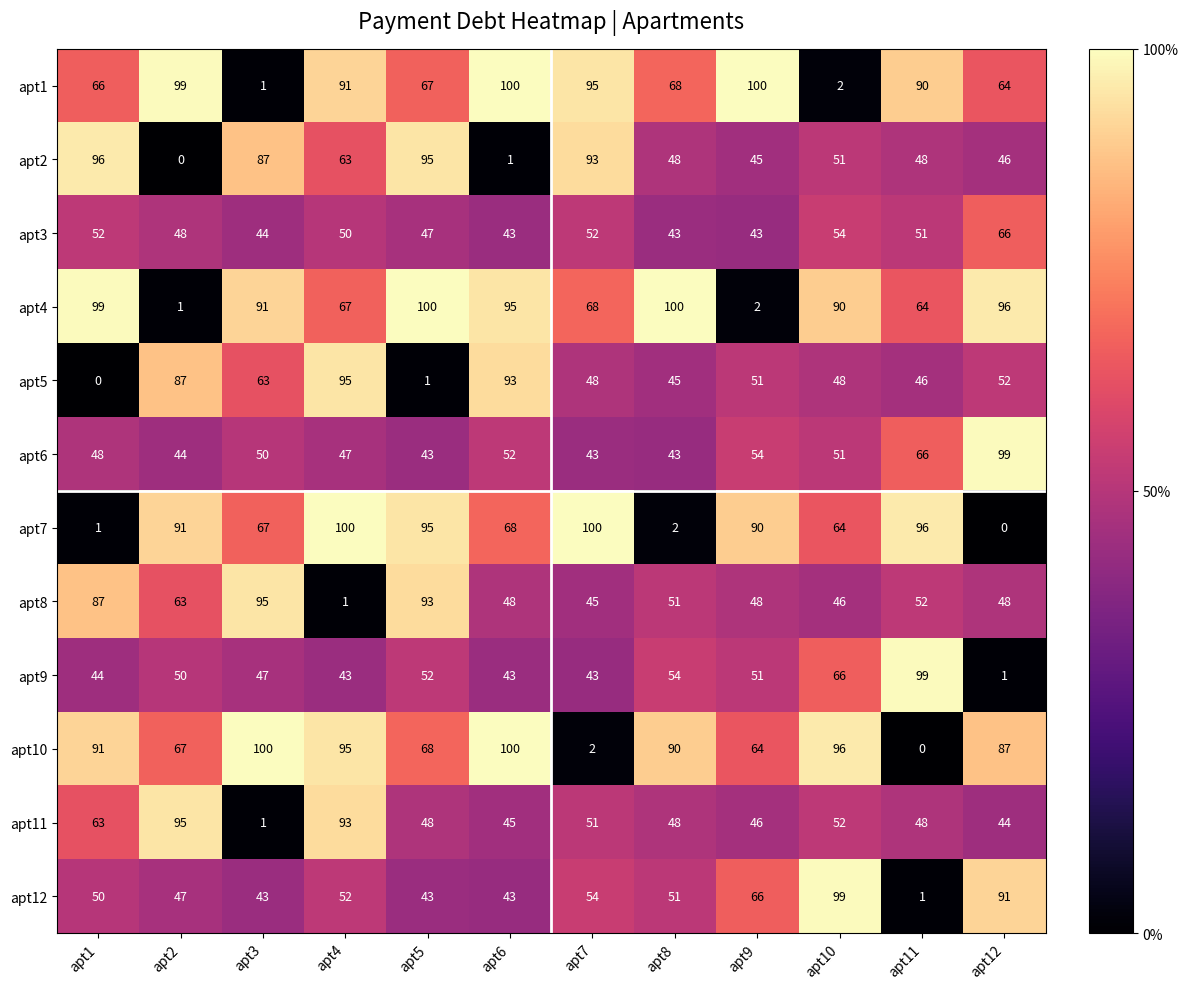

Where does the apt3 series first go above 50?

apt1